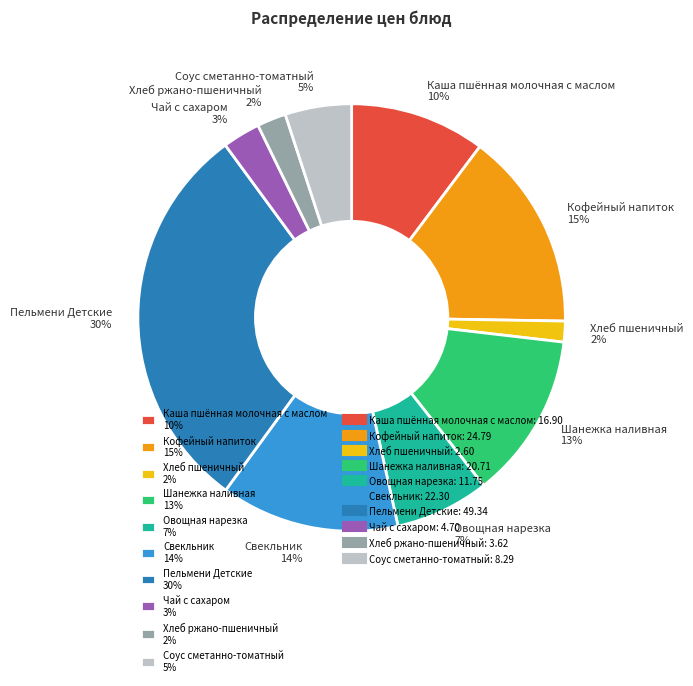

Combined, do Пельмени Детские 30% and Хлеб пшеничный 2% account for over 50%?

No